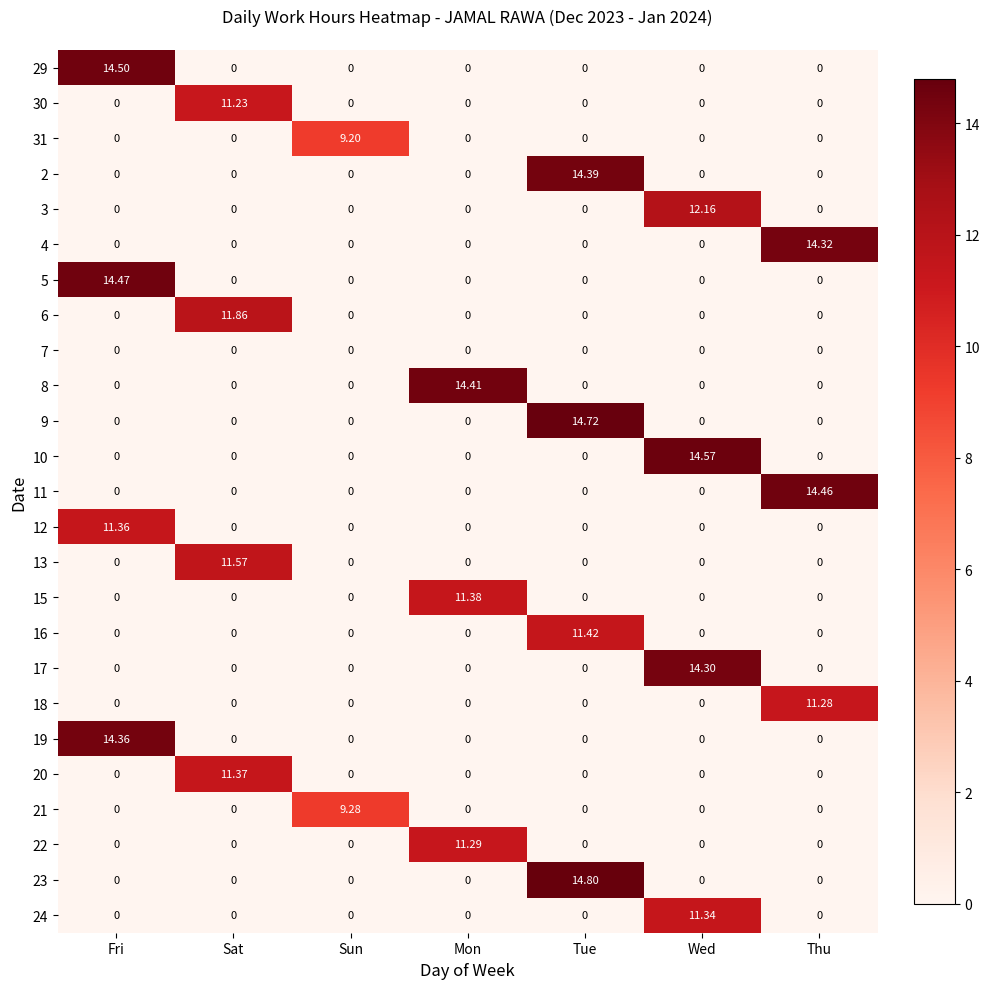

At which category is the sum across all series the highest?

Tue